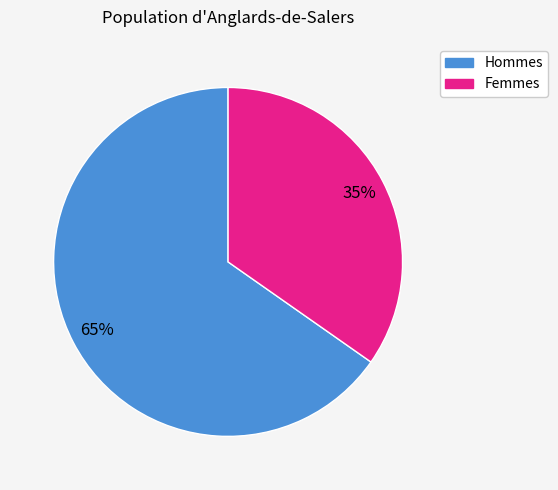

Is there a majority slice in this chart?

Yes